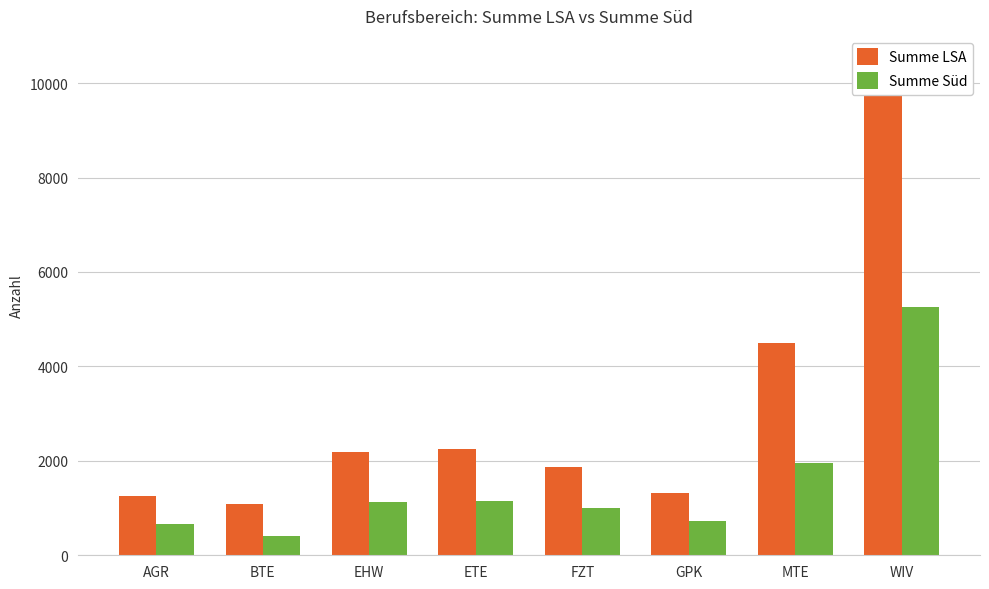

How many groups of bars are there?

8